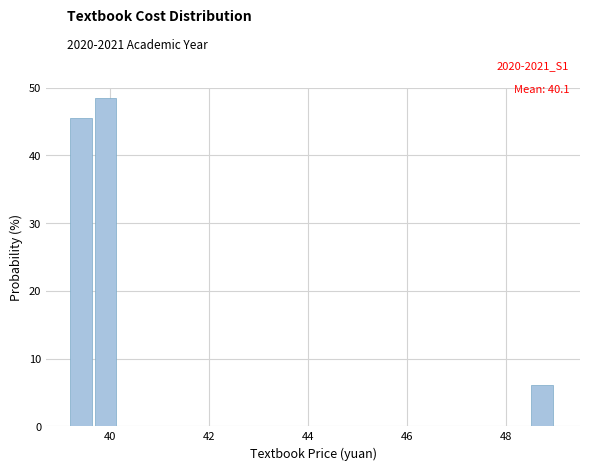

Read against the x-axis, roughly where is the centre of the tallest bar?

40.0